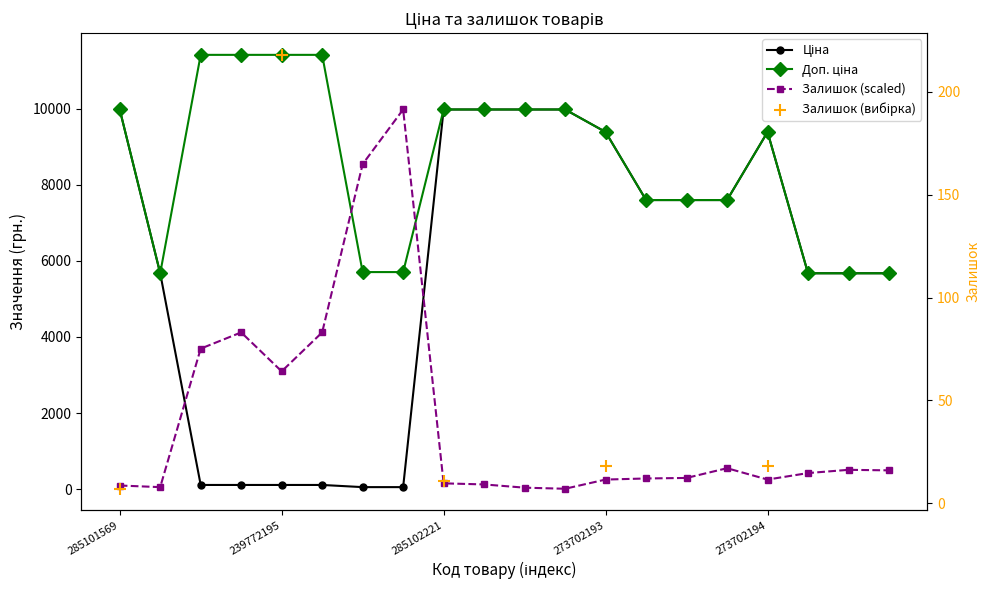

Is the value of Залишок at 247132181 greater than the value of Доп. ціна at 239682195?

No